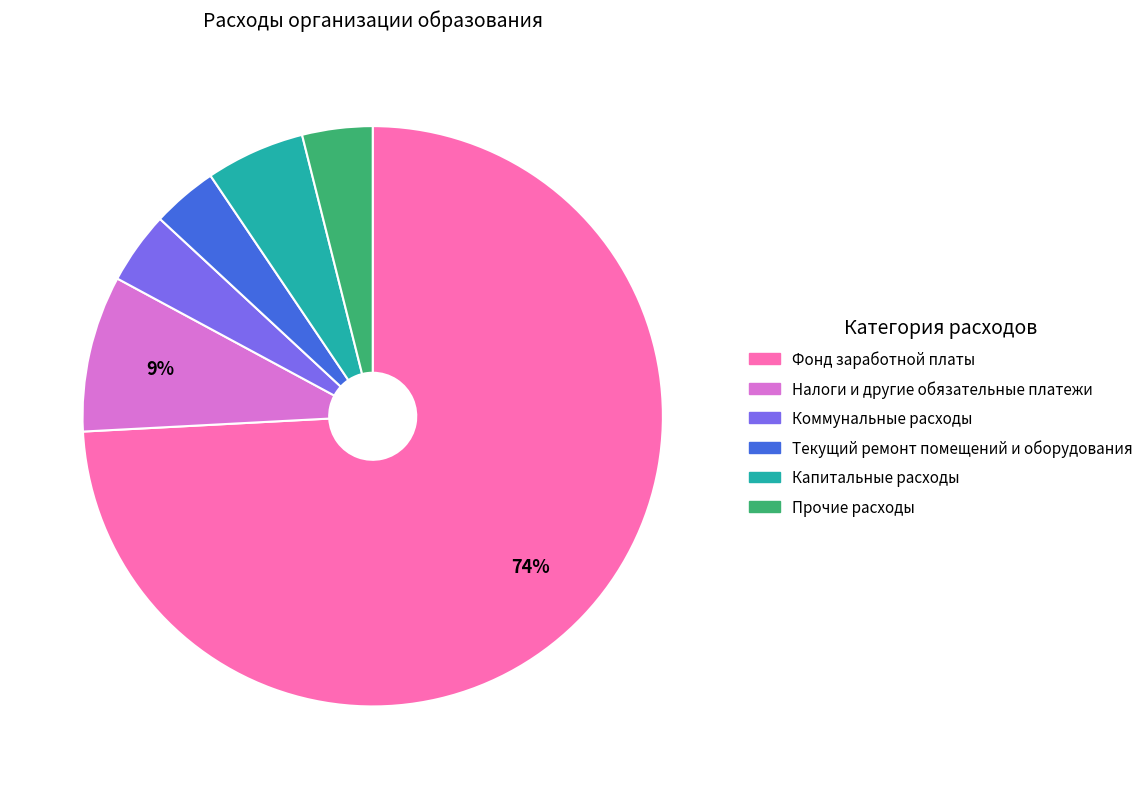

To the nearest percent, what portion does Прочие расходы represent?

4%